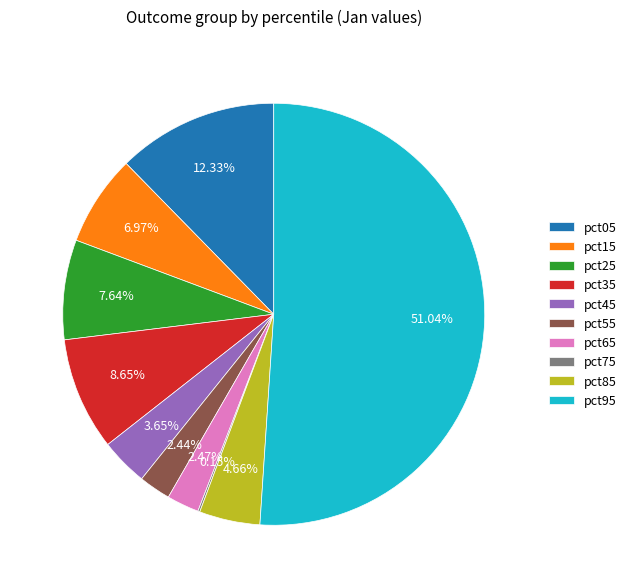

What percentage do pct85 and pct25 together represent?

12.3%